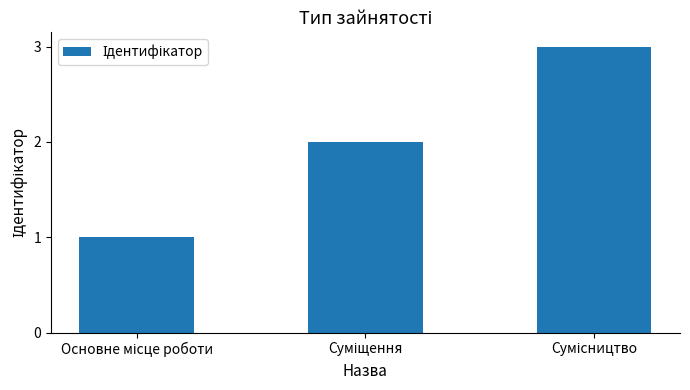

What is the sum of all values?

6